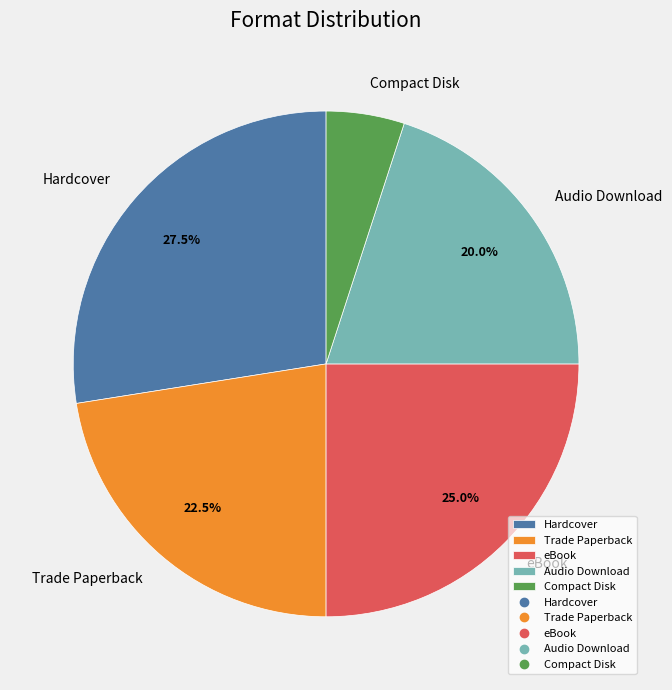

Is the sum of Compact Disk and Audio Download greater than half?

No